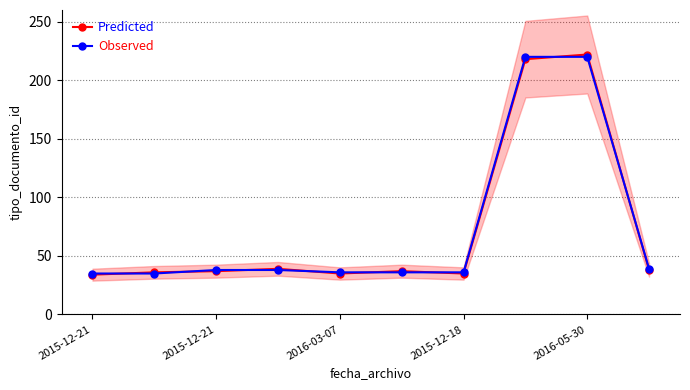

Reading left to right, extract all data points from this chart.

Predicted: 34	36	37	39	35	37	35	218	222	38
Observed: 35	35	38	38	36	36	36	220	220	39